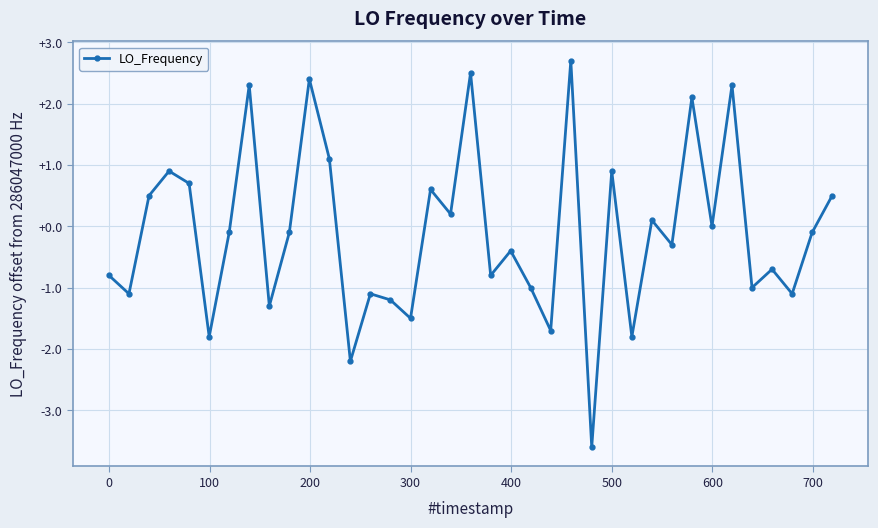

What is the minimum value shown in the chart?

-3.6